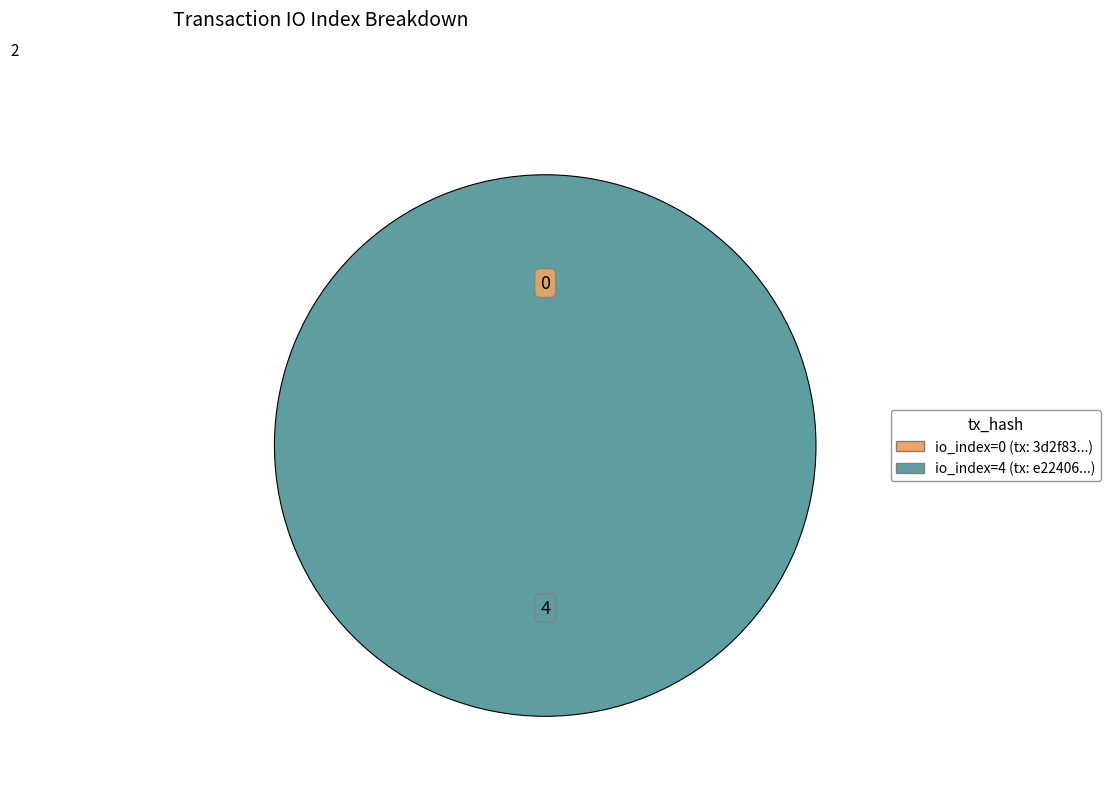

What is the total percentage of tx_hash_4 and tx_hash_0?

100.0%